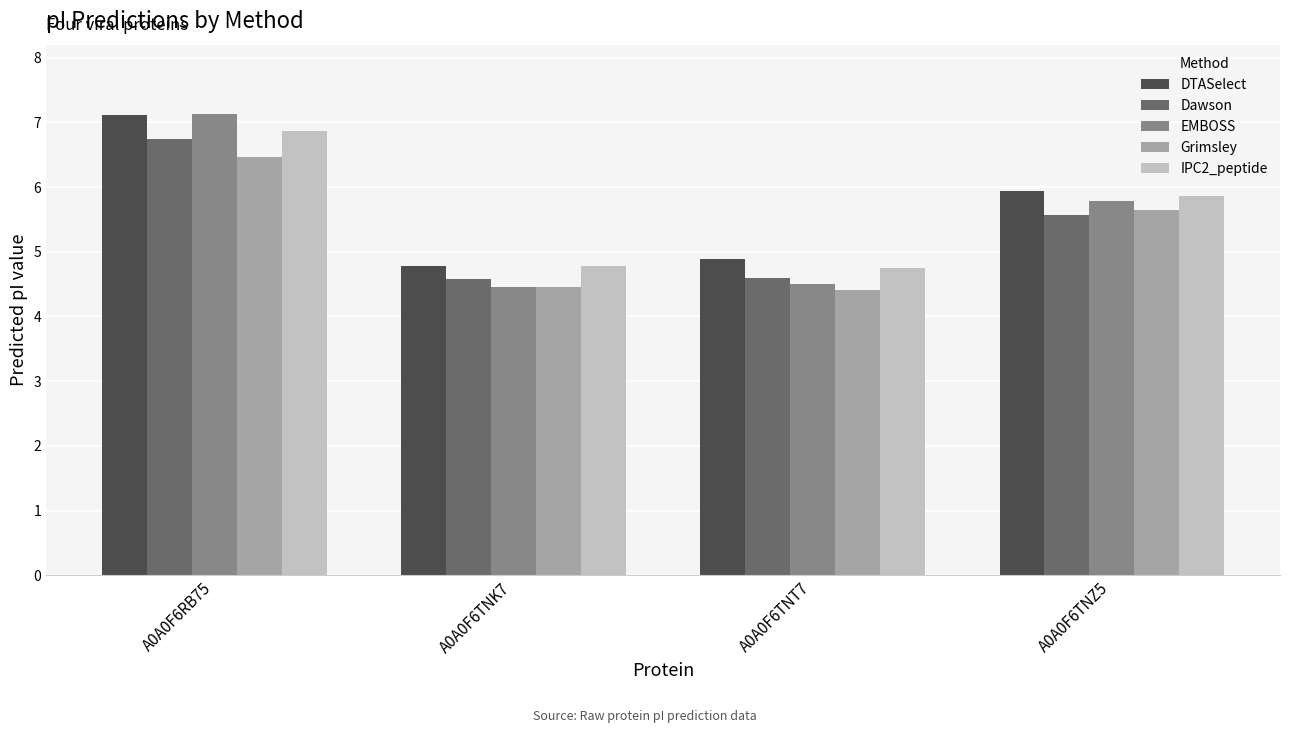

Which series has the largest total across all categories?

DTASelect